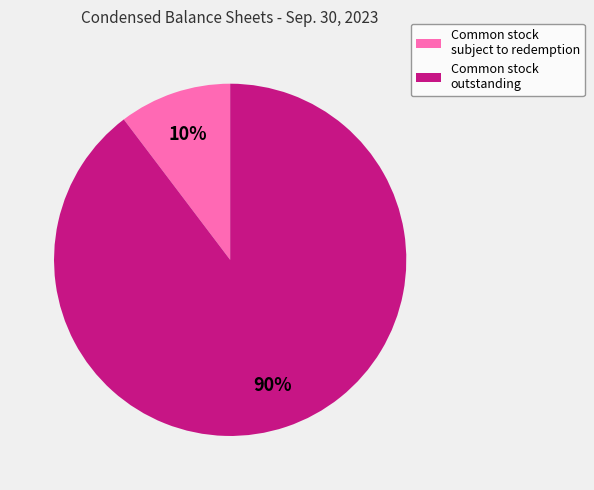

Is there any slice that represents more than half of the pie?

Yes